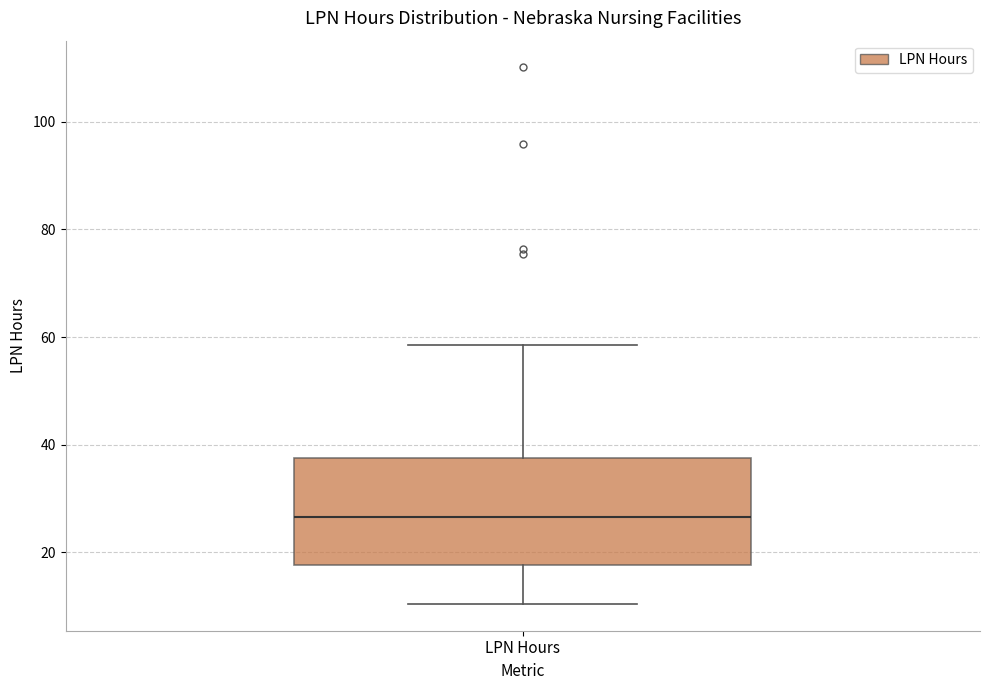

Where is the lower edge of the box for LPN Hours on the y-axis? The values are not printed on the chart, so give them approximately, as read against the axis.

18